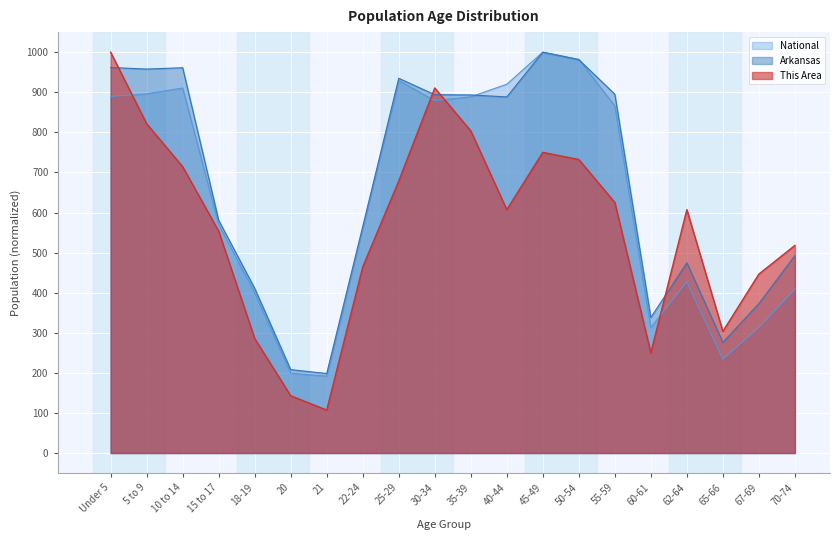

After their last crossing, which series has the higher values: This Area or National?

This Area